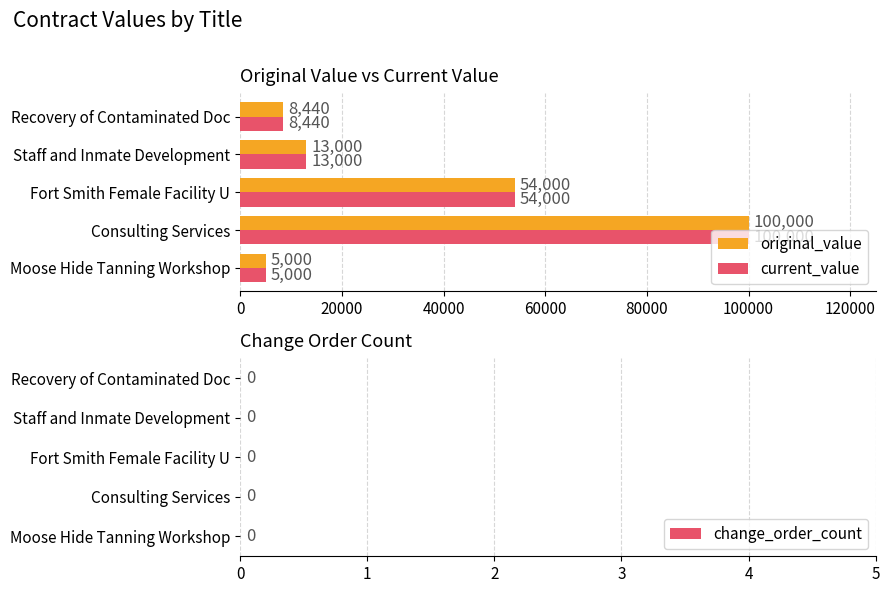

At which category is the sum across all series the highest?

Consulting Services